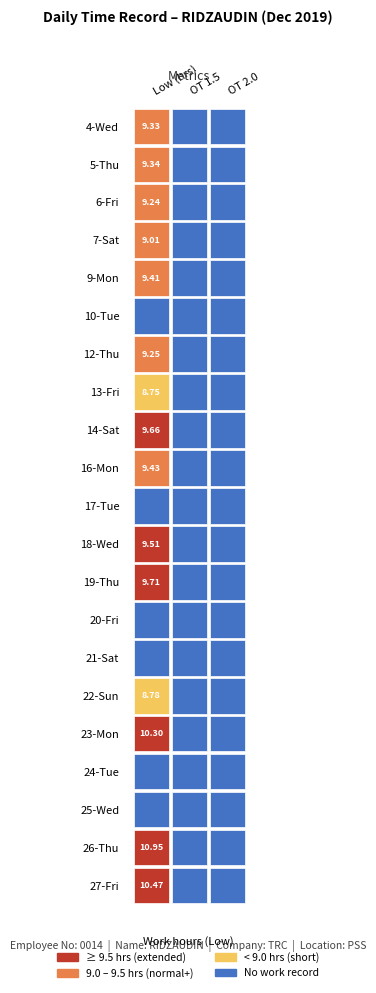

Which series has the largest total across all categories?

26